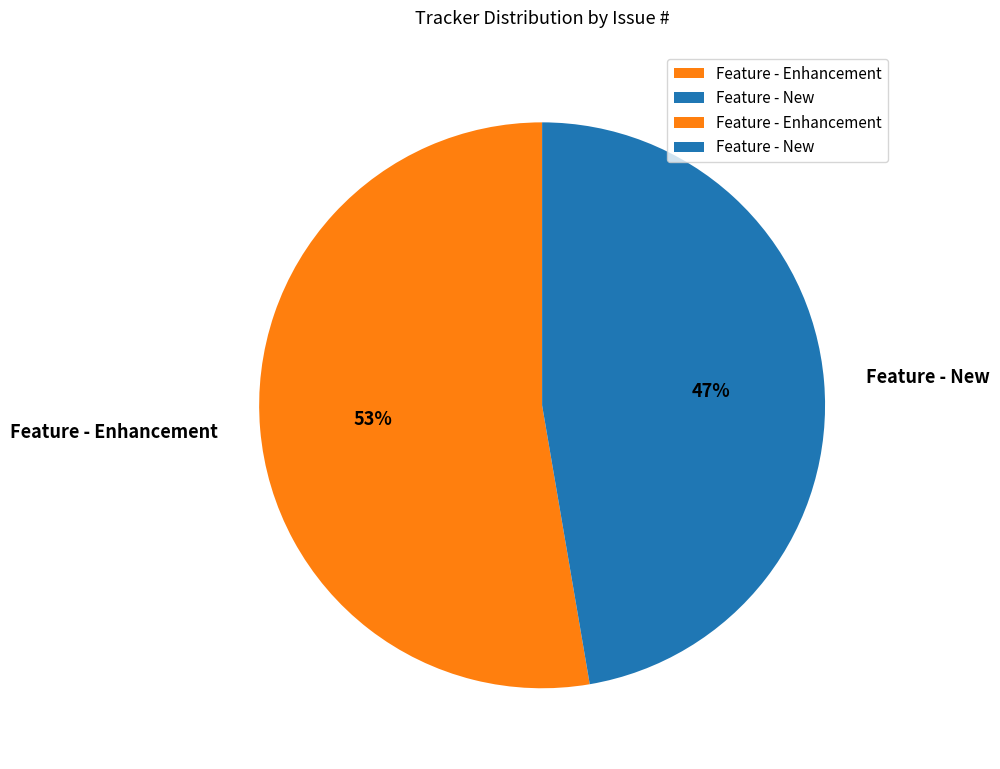

What is the ratio of the value at Feature - Enhancement to the value at Feature - New?

1.1